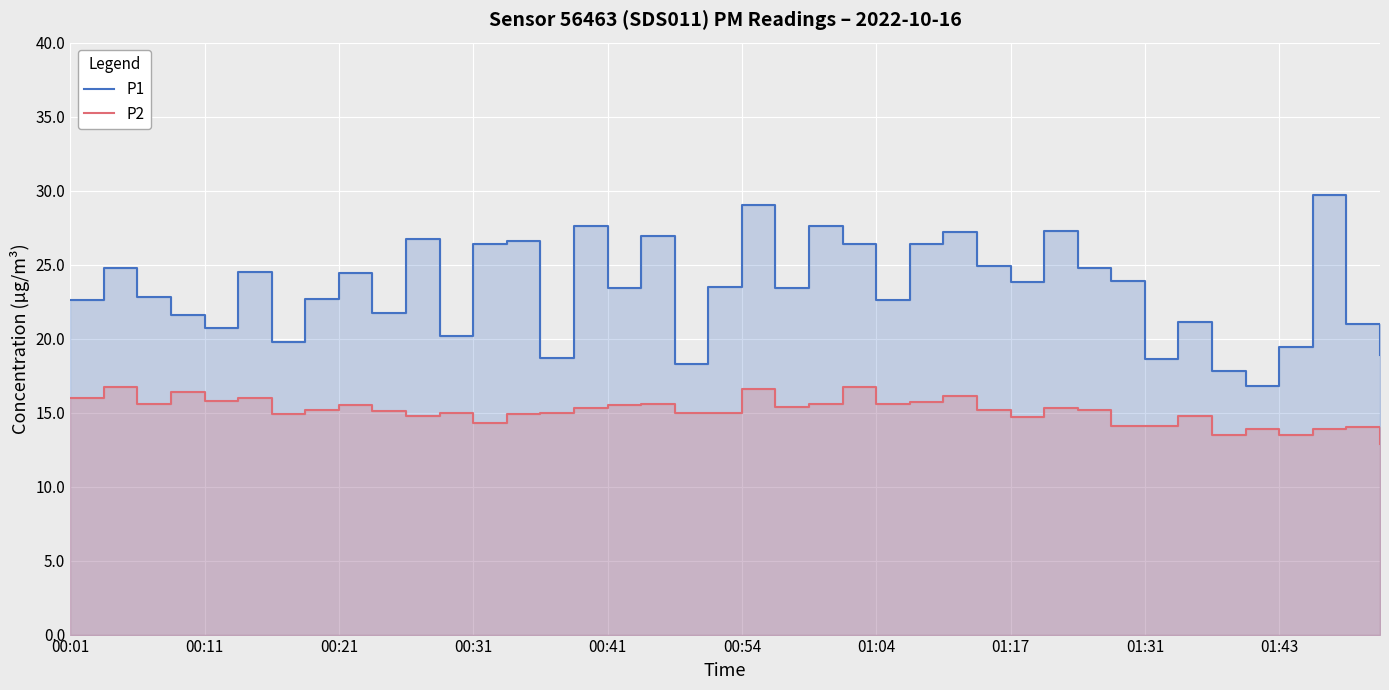

At 19, list the series in order from smallest to largest.

P2, P1